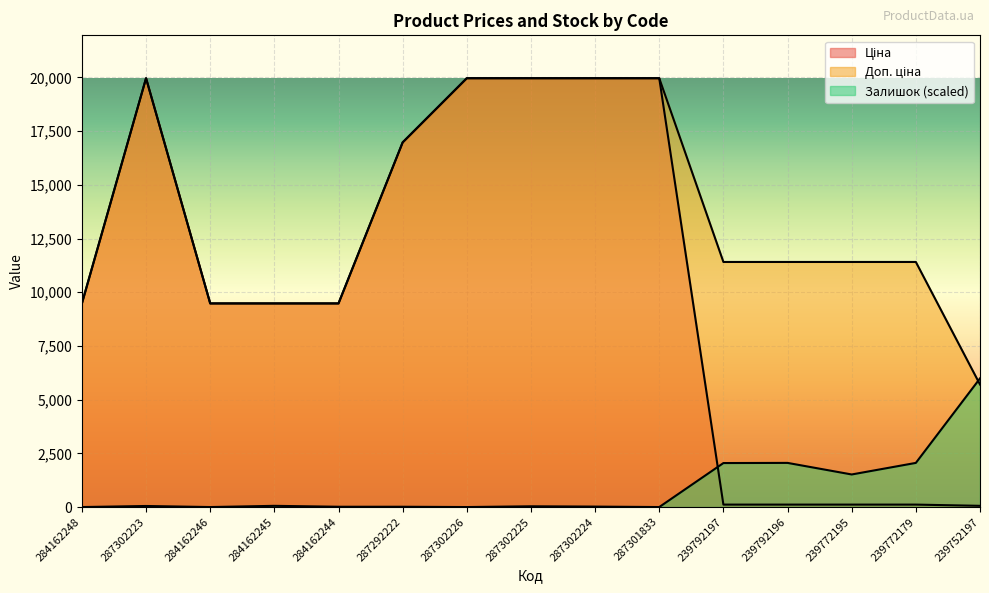

How many data points in Доп. ціна are above 11410?

6